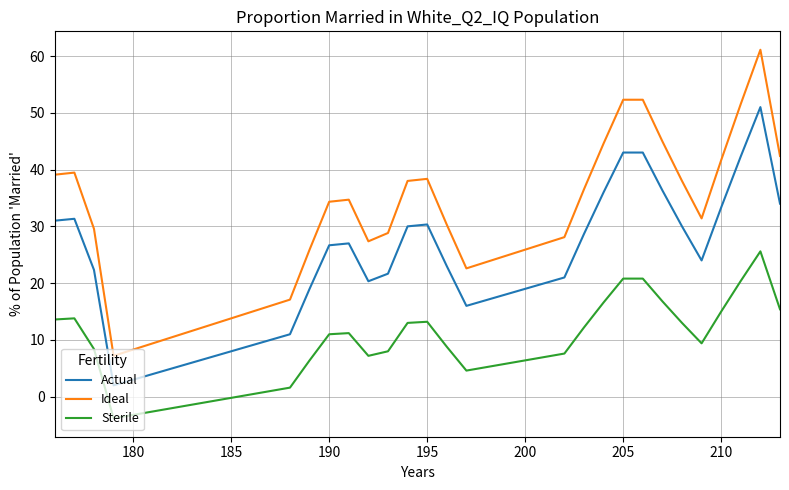

What is the difference between the maximum and minimum values in the Ideal series?

53.9